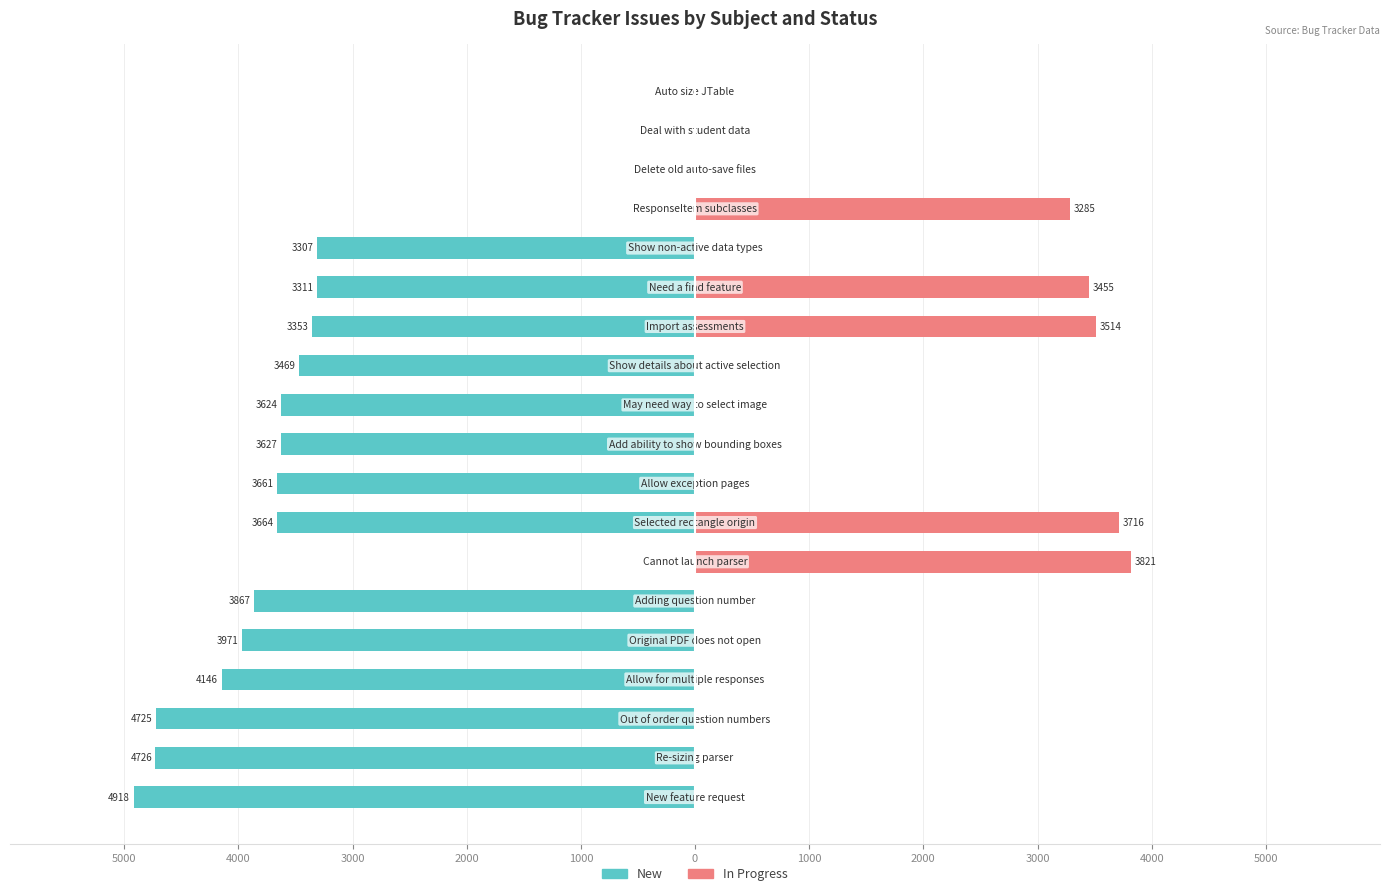

Reading left to right, transcribe all the data shown in this chart.

New: -4918	-4726	-4725	-4146	-3971	-3867	0	-3664	-3661	-3627	-3624	-3469	-3353	-3311	-3307	0	0	0	0
In Progress: 0	0	0	0	0	0	3821	3716	0	0	0	0	3514	3455	0	3285	0	0	0